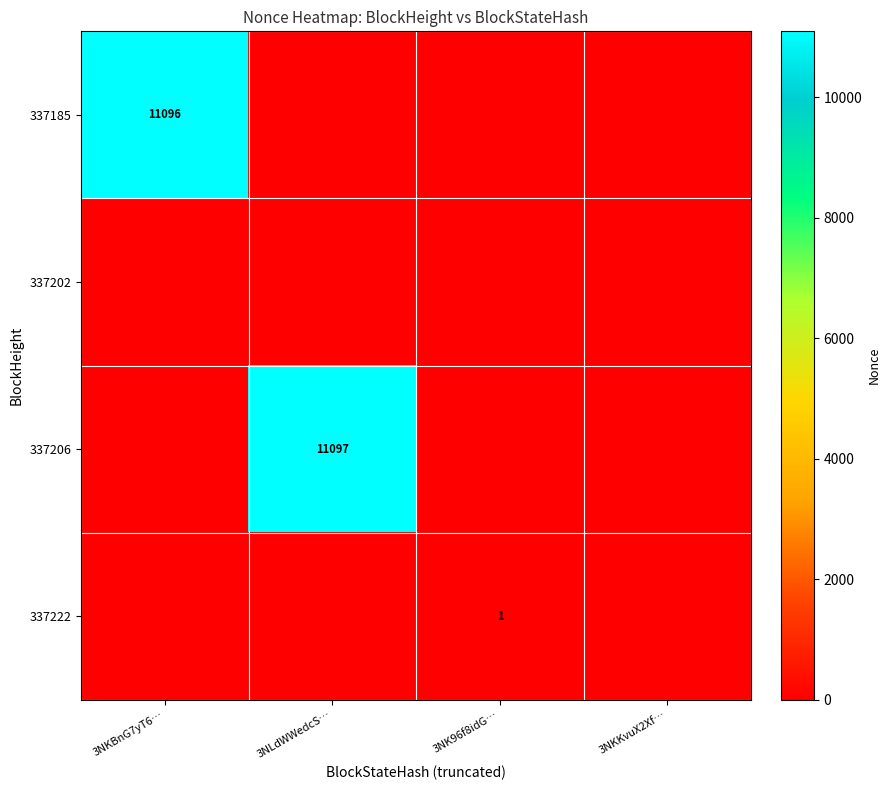

True or false: 337185 has a value of 19851 at 3NKBnG7yT6….

False